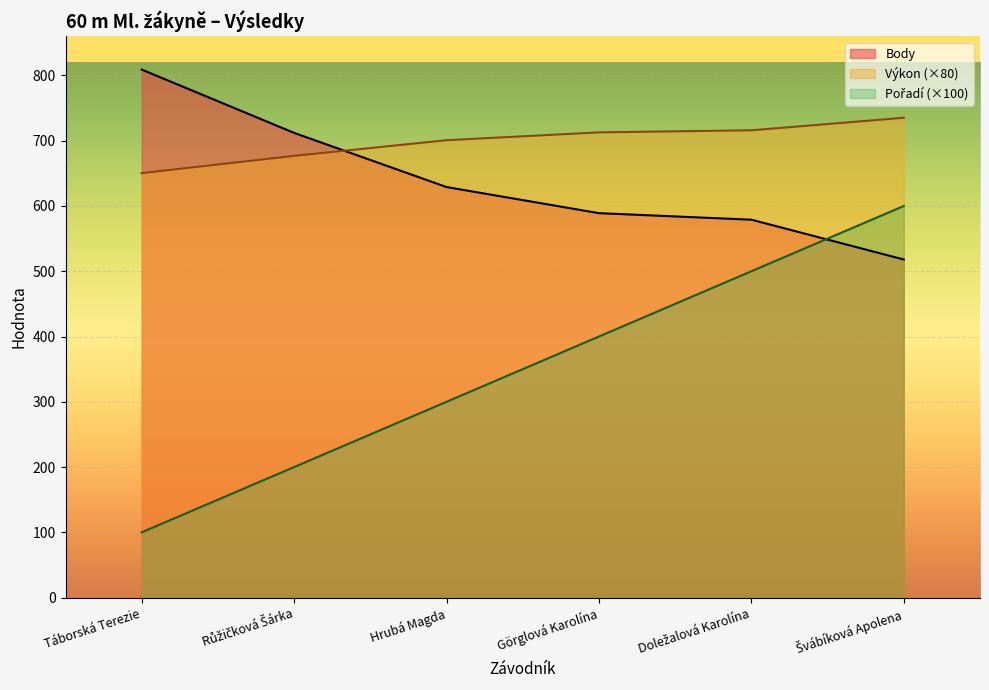

True or false: Body has a value of 432.6 at Hrubá Magda.

False